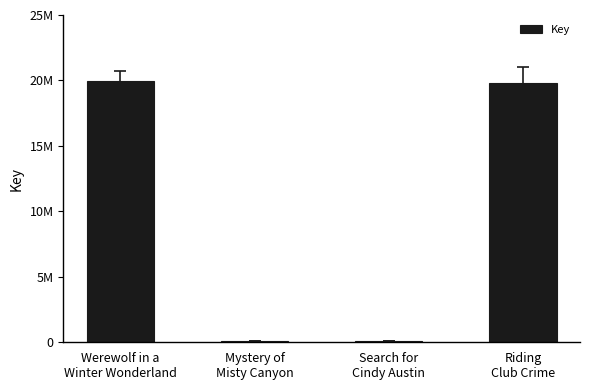

What is the label of the 3rd bar from the left?

Search for
Cindy Austin